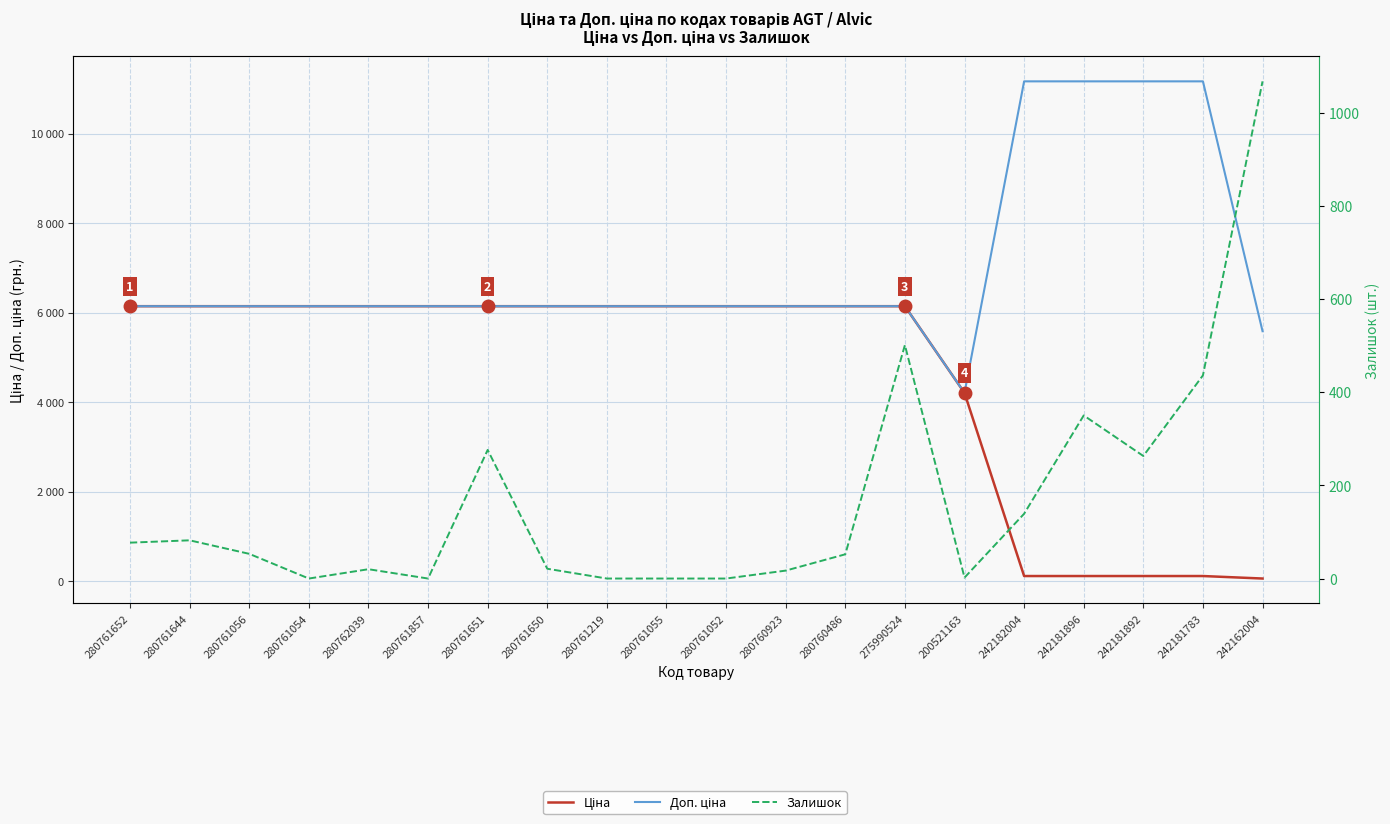

How many categories are shown in the chart?

20